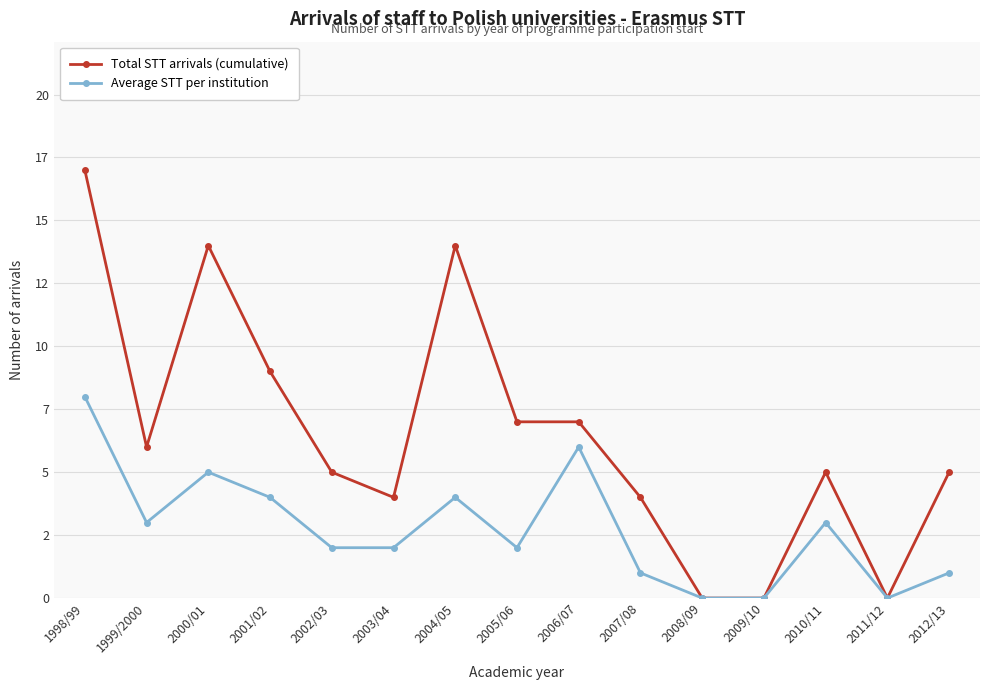

What is the sum of all Total STT arrivals (cumulative) values?

97